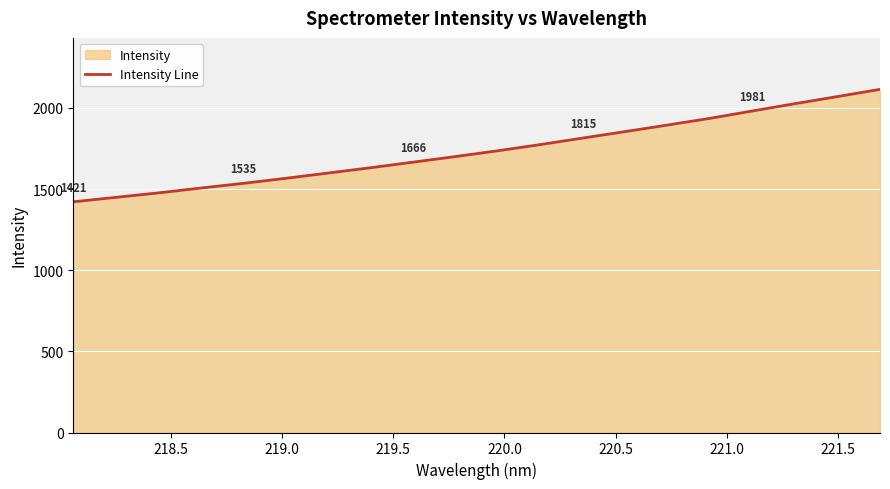

How many lines are shown in the chart?

1